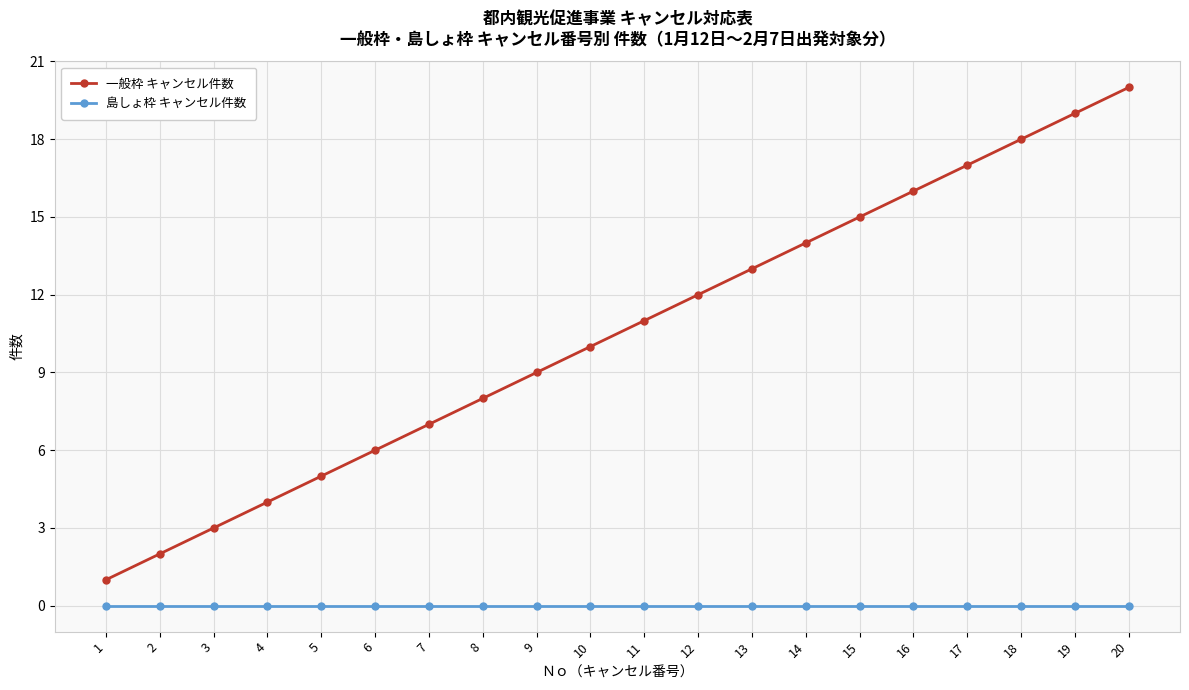

What is the total value across all series at 1?

1